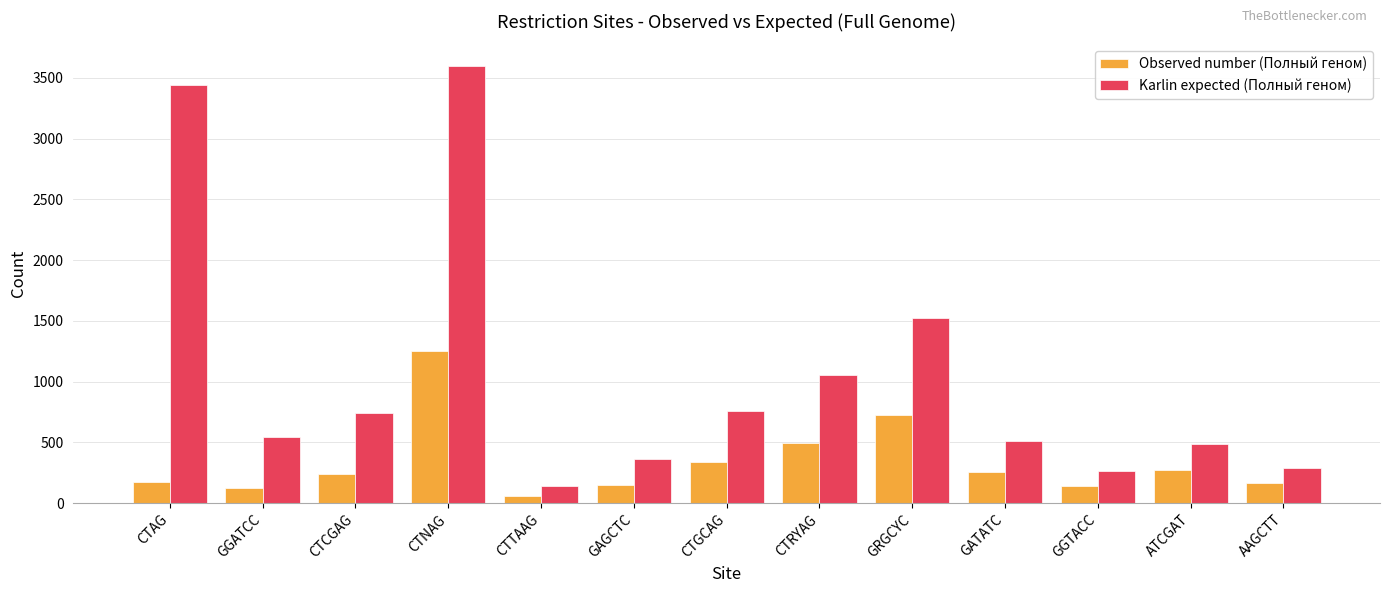

What is the maximum value shown in the chart?

3596.3